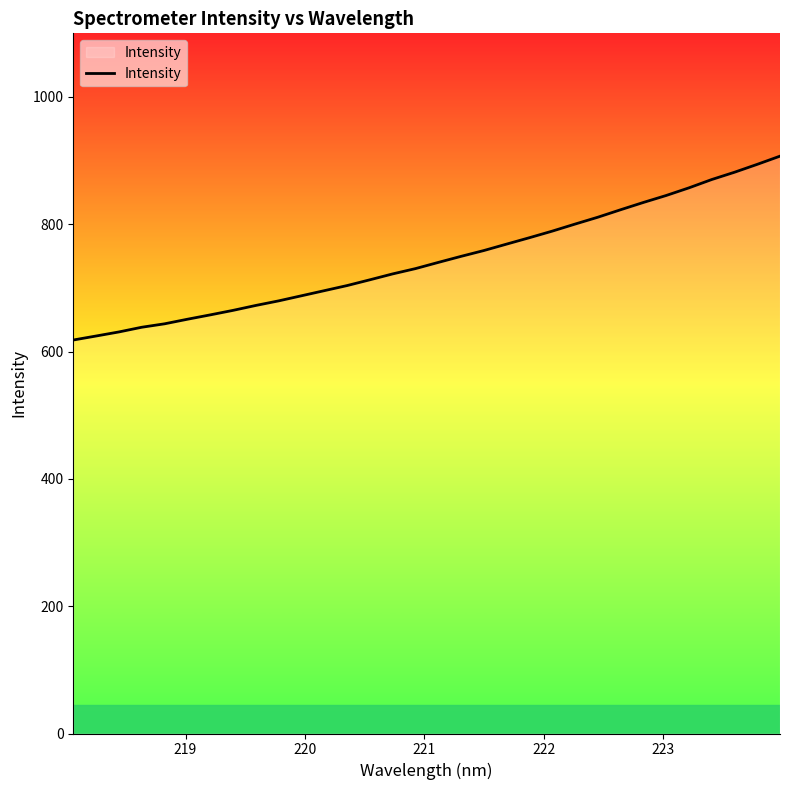

What is the minimum value shown in the chart?

618.2